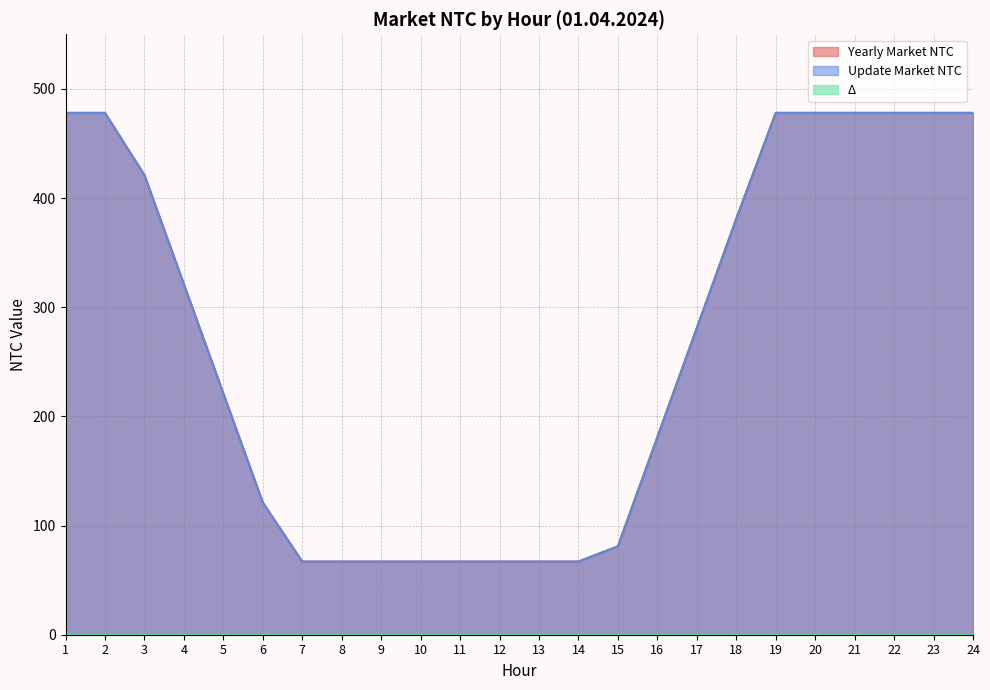

Which has a higher value, 15 or 14?

15